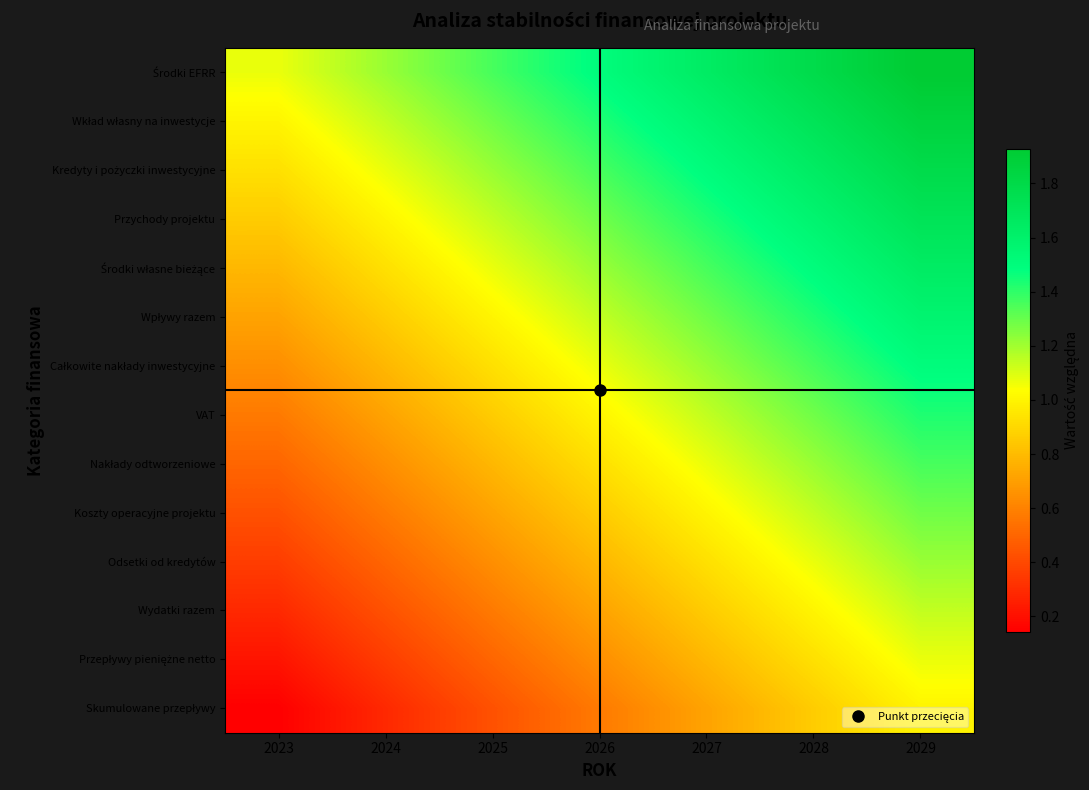

How many series are shown in this chart?

14